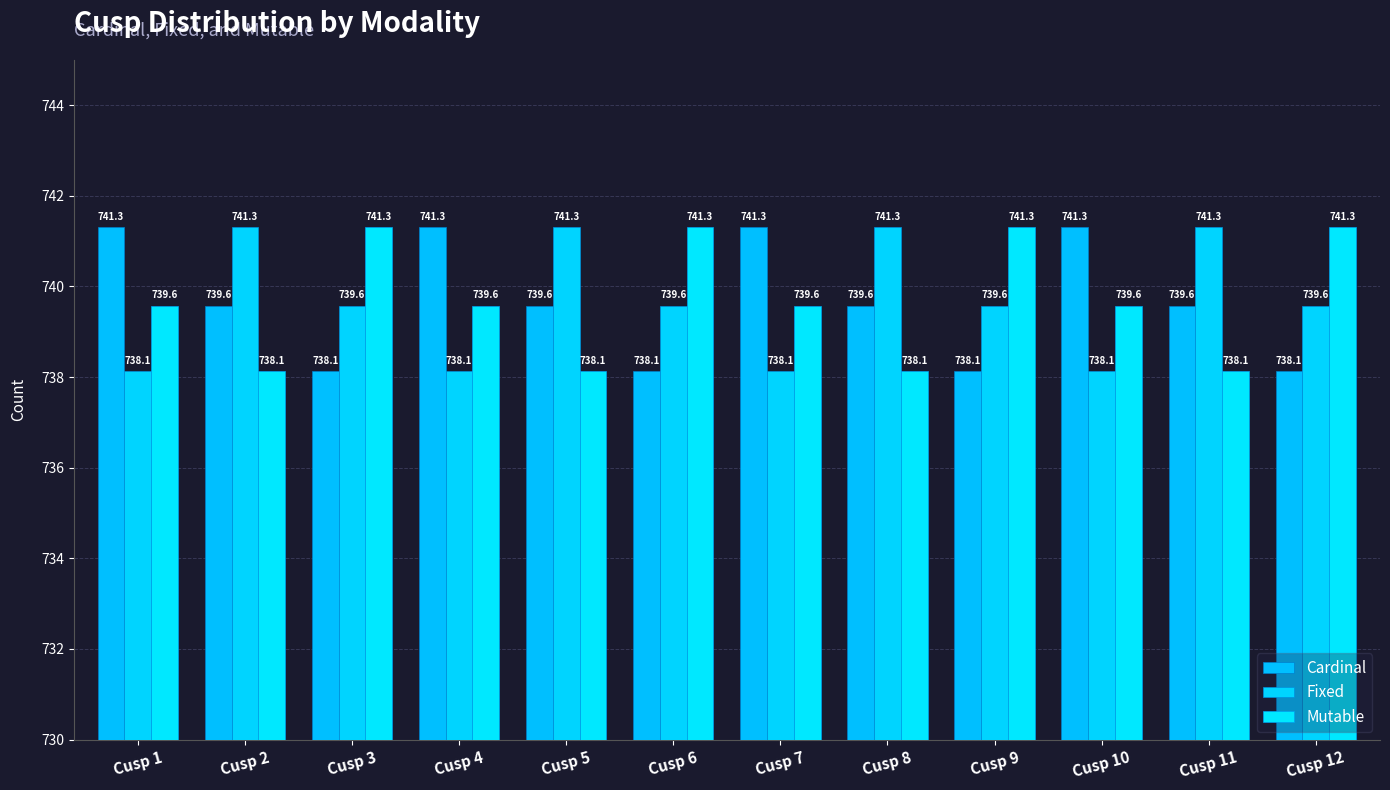

Which series has the largest range (max minus min)?

Cardinal